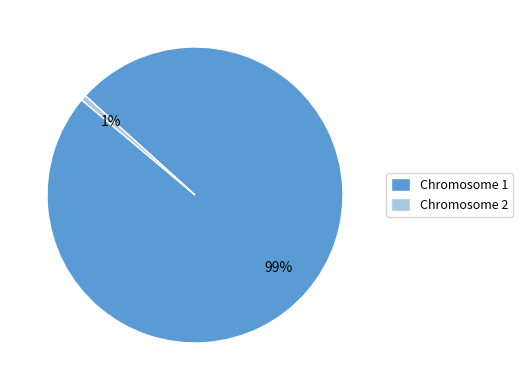

Does any single category account for the majority?

Yes